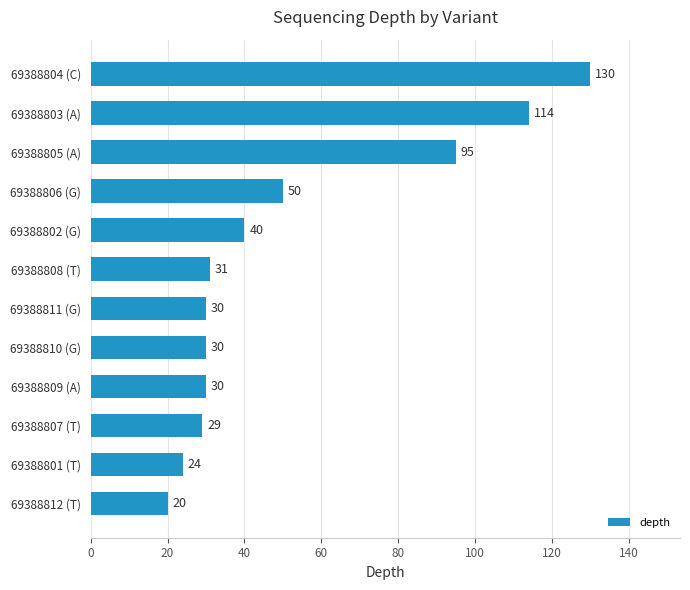

The value at 69388804 (C) is 130. True or false?

True